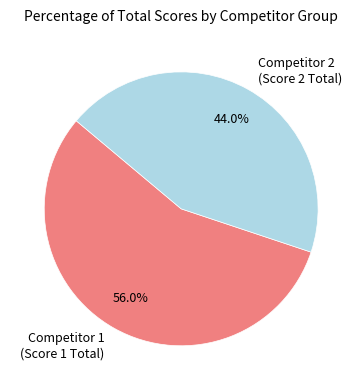

Which slice represents more than half of the pie?

Competitor 1 (Score 1 Total)